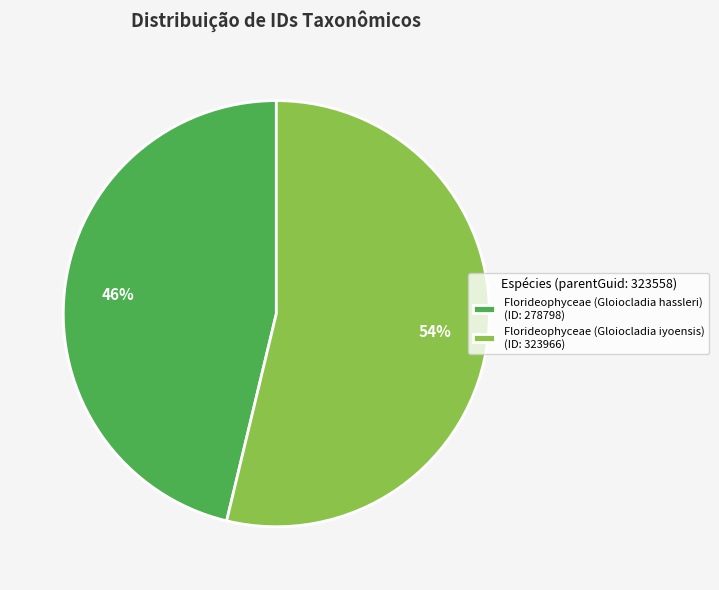

How many segments does this pie chart have?

2